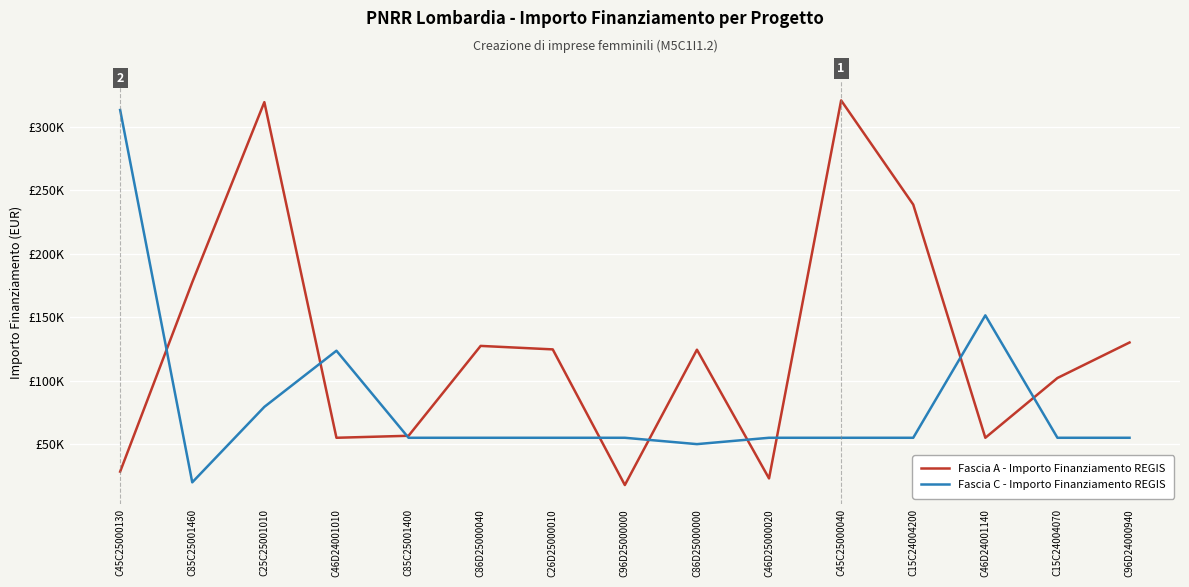

After their last crossing, which series has the higher values: Fascia C - Importo Finanziamento REGIS or Fascia A - Importo Finanziamento REGIS?

Fascia A - Importo Finanziamento REGIS